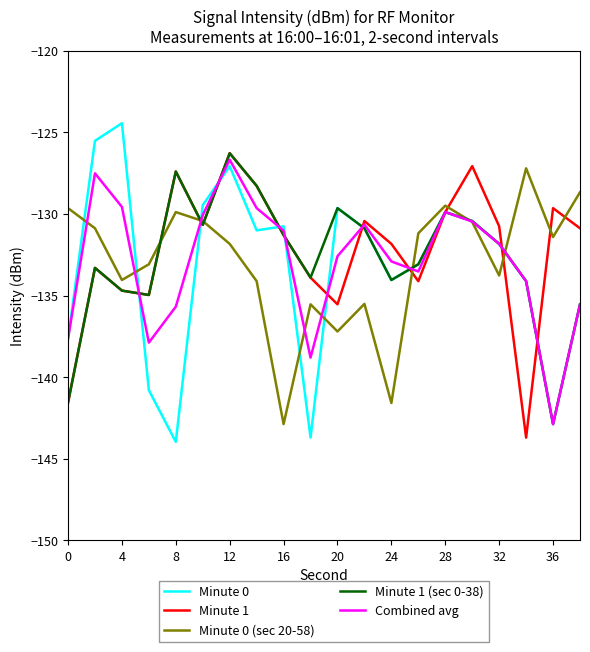

After their last crossing, which series has the higher values: Minute 1 or Minute 0?

Minute 1